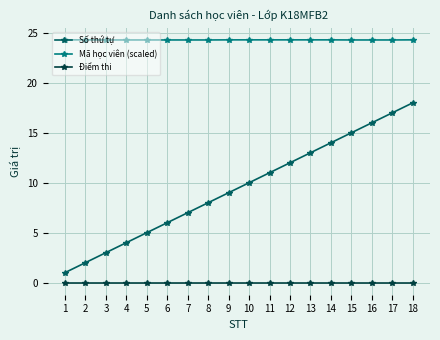

Reading left to right, transcribe all the data shown in this chart.

Số thứ tự: 1=1.0	2=2.0	3=3.0	4=4.0	5=5.0	6=6.0	7=7.0	8=8.0	9=9.0	10=10.0	11=11.0	12=12.0	13=13.0	14=14.0	15=15.0	16=16.0	17=17.0	18=18.0
Mã học viên (scaled): 1=24.3	2=24.3	3=24.3	4=24.3	5=24.3	6=24.3	7=24.3	8=24.3	9=24.3	10=24.3	11=24.3	12=24.3	13=24.3	14=24.3	15=24.3	16=24.3	17=24.3	18=24.3
Điểm thi: 1=0.0	2=0.0	3=0.0	4=0.0	5=0.0	6=0.0	7=0.0	8=0.0	9=0.0	10=0.0	11=0.0	12=0.0	13=0.0	14=0.0	15=0.0	16=0.0	17=0.0	18=0.0